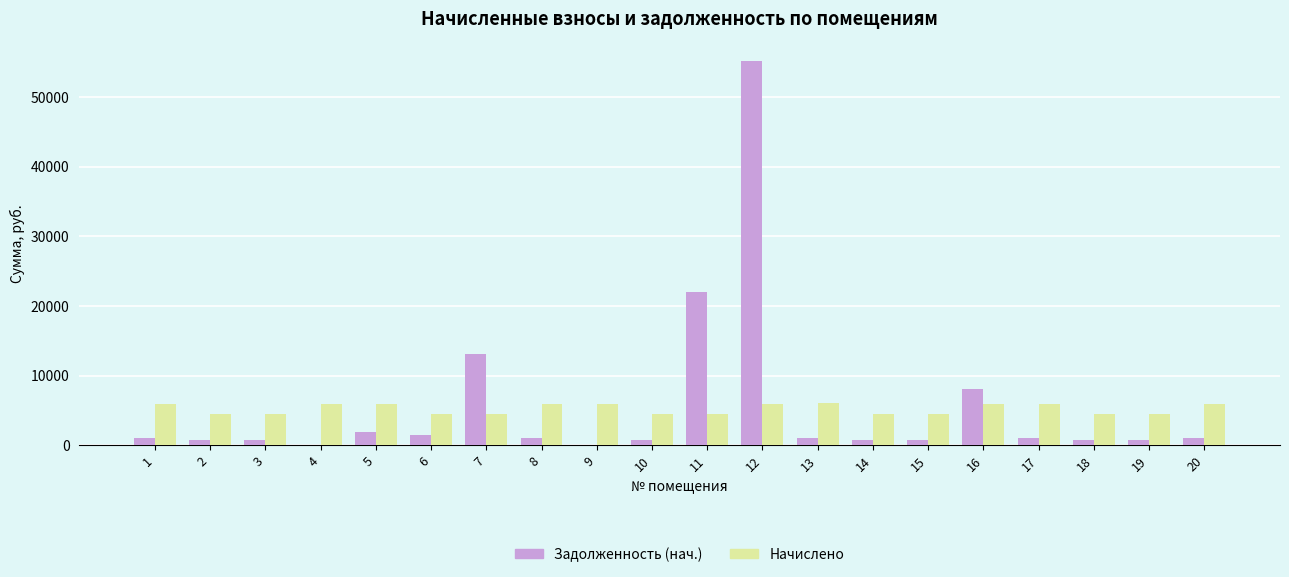

Which series changed the most between 7 and 13?

Задолженность (нач.)